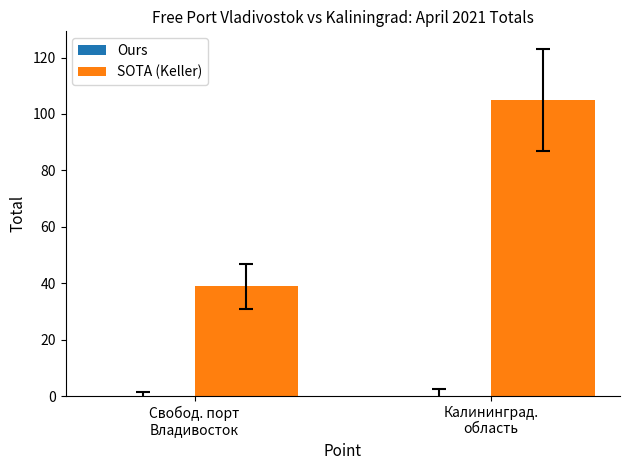

What is the smallest value displayed?

39